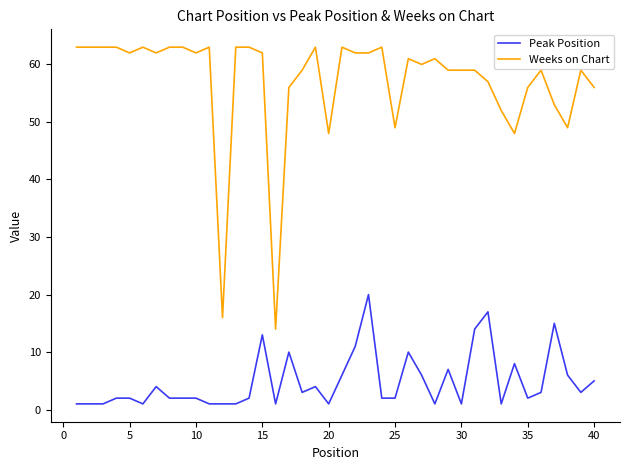

What is the highest value of the Weeks on Chart series?

63